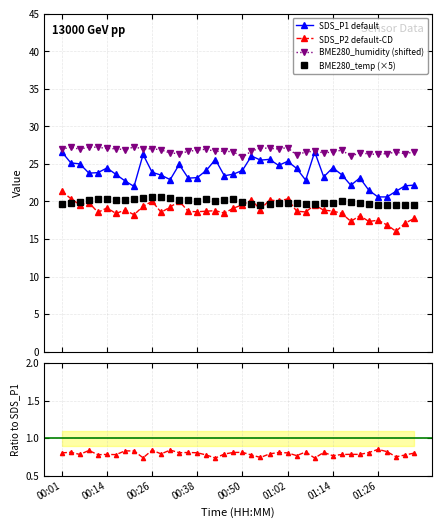

Reading right to left, list all the values displayed in this chart.

SDS_P1 default: 22.2	22.1	21.4	20.6	20.6	21.5	23.1	22.1	23.6	24.5	23.3	26.6	22.8	24.4	25.3	24.8	25.6	25.5	26.1	24.1	23.6	23.4	25.6	24.1	23.2	23.1	24.9	22.9	23.5	23.9	26.2	22.0	22.7	23.6	24.4	23.8	23.8	25.0	25.1	26.6
SDS_P2 default-CD: 17.7	17.1	16.0	16.9	17.5	17.3	18.1	17.4	18.4	18.7	18.8	19.5	18.6	18.7	20.3	20.1	20.2	18.9	20.2	19.6	19.1	18.4	18.8	18.7	18.6	18.7	20.1	19.2	18.6	20.0	19.4	18.2	18.9	18.4	19.1	18.6	19.9	19.6	20.4	21.4
BME280_humidity (shifted): 26.6	26.3	26.5	26.4	26.2	26.3	26.5	26.0	26.8	26.6	26.5	26.7	26.6	26.2	27.2	27.0	27.1	27.1	26.7	25.9	26.6	26.7	26.7	27.0	26.8	26.7	26.4	26.4	26.9	27.0	27.0	27.2	26.9	27.0	27.0	27.2	27.2	26.9	27.2	27.0
BME280_temp (×5): 19.5	19.5	19.5	19.5	19.6	19.7	19.8	20.0	20.0	19.8	19.8	19.7	19.7	19.9	19.9	19.8	19.7	19.6	19.6	20.0	20.3	20.2	20.1	20.3	20.1	20.2	20.2	20.4	20.6	20.6	20.4	20.3	20.2	20.2	20.3	20.3	20.2	20.0	19.8	19.7
SDS_P2/SDS_P1: 0.8	0.8	0.8	0.8	0.8	0.8	0.8	0.8	0.8	0.8	0.8	0.7	0.8	0.8	0.8	0.8	0.8	0.7	0.8	0.8	0.8	0.8	0.7	0.8	0.8	0.8	0.8	0.8	0.8	0.8	0.7	0.8	0.8	0.8	0.8	0.8	0.8	0.8	0.8	0.8